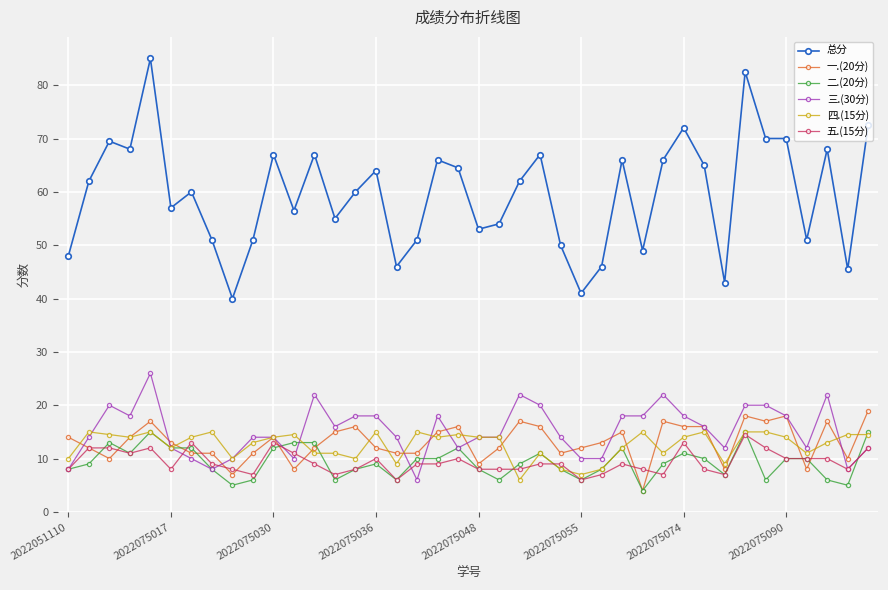

What is the difference between the second highest and second lowest values in the 三.(30分) series?

14.0